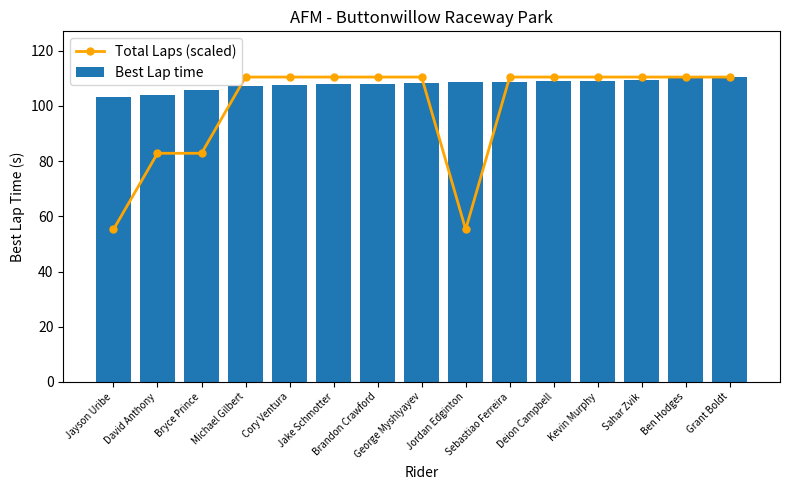

At how many categories does at least one series exceed 82?

15